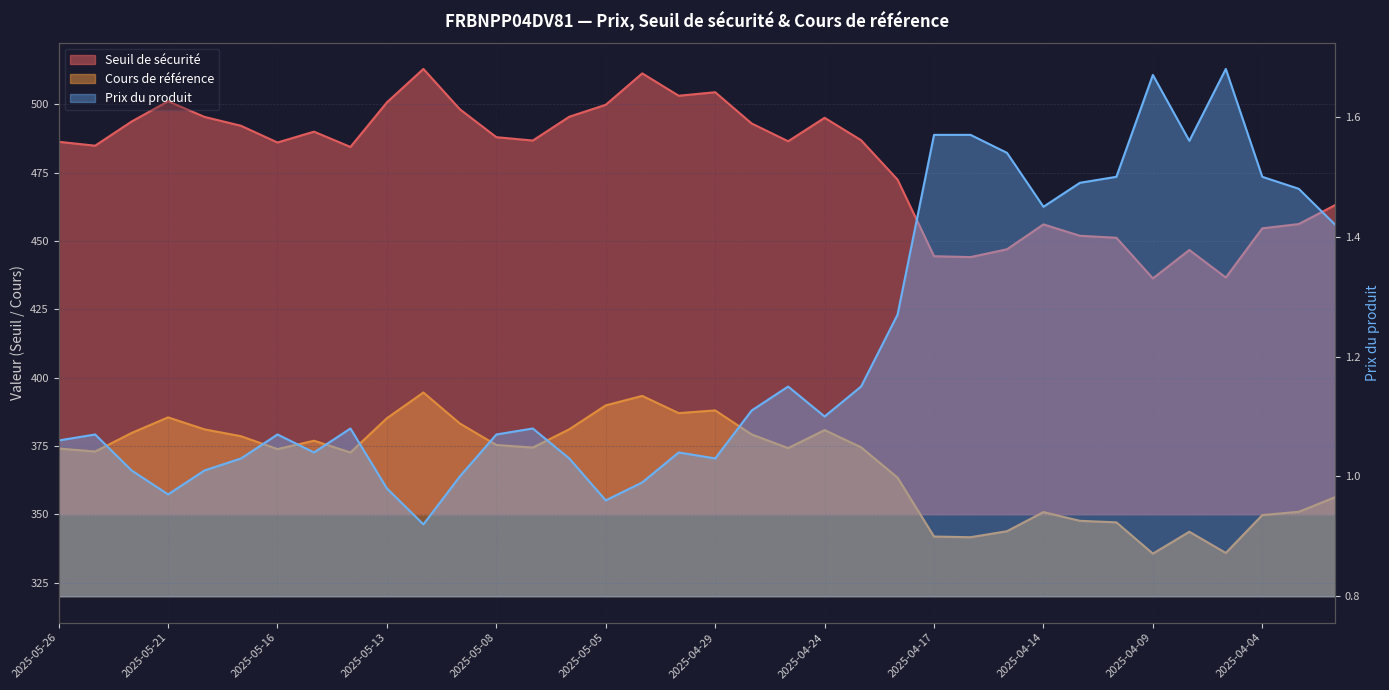

What is the label of the 19th point from the left?

2025-04-29